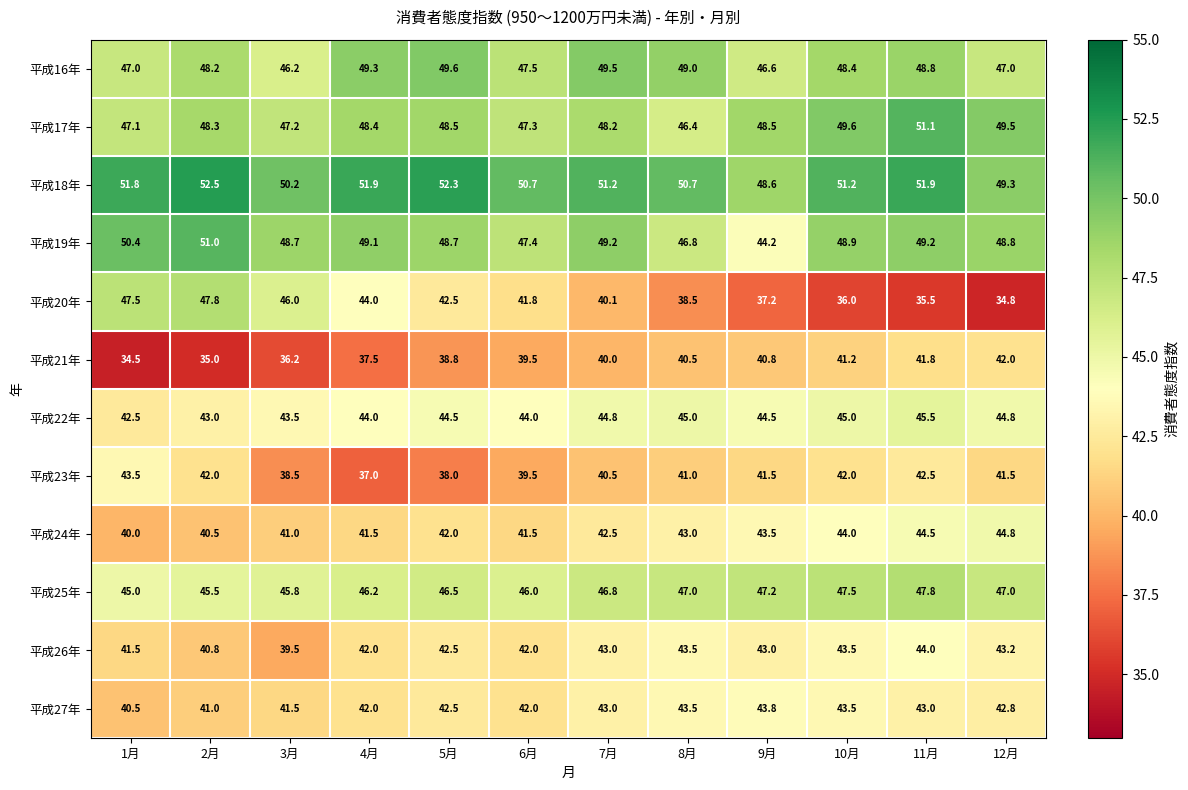

What is the total value across all series at 1月?

531.3